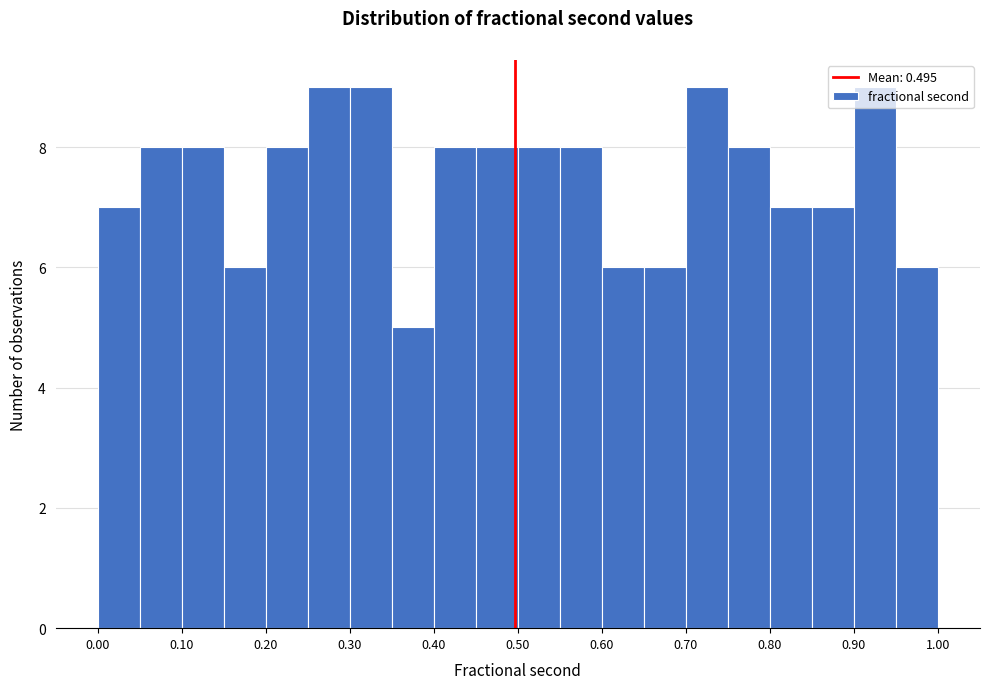

How tall is the bar that spans 0.85 to 0.90 on the x-axis? Neither the bar edges nor the heights are printed on the chart, so give them approximately, as read against the axes.

7